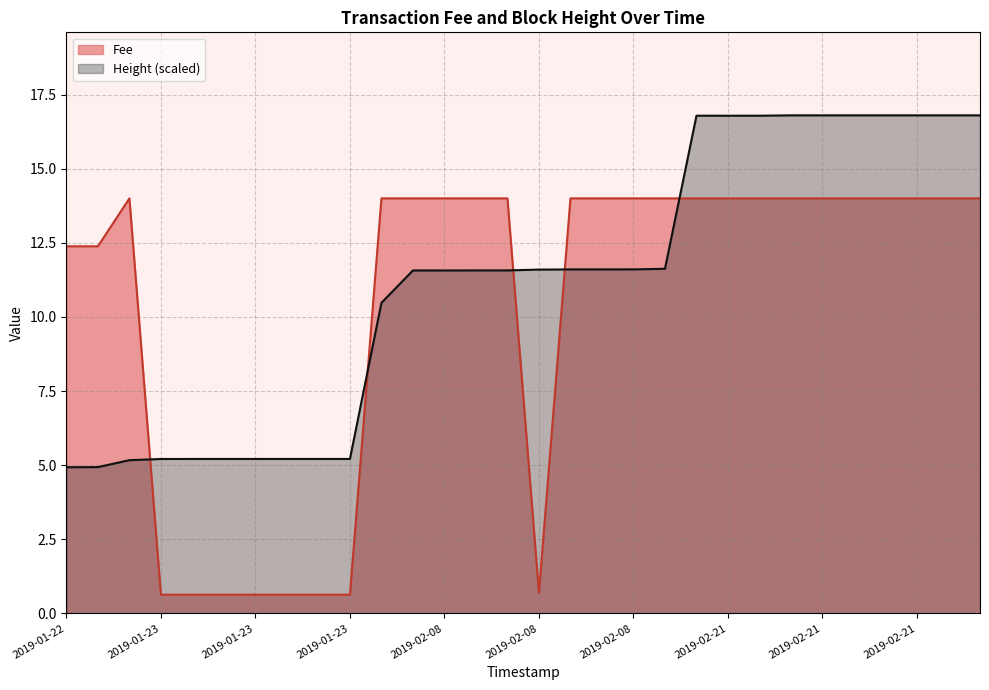

Count the number of data series in this chart.

2